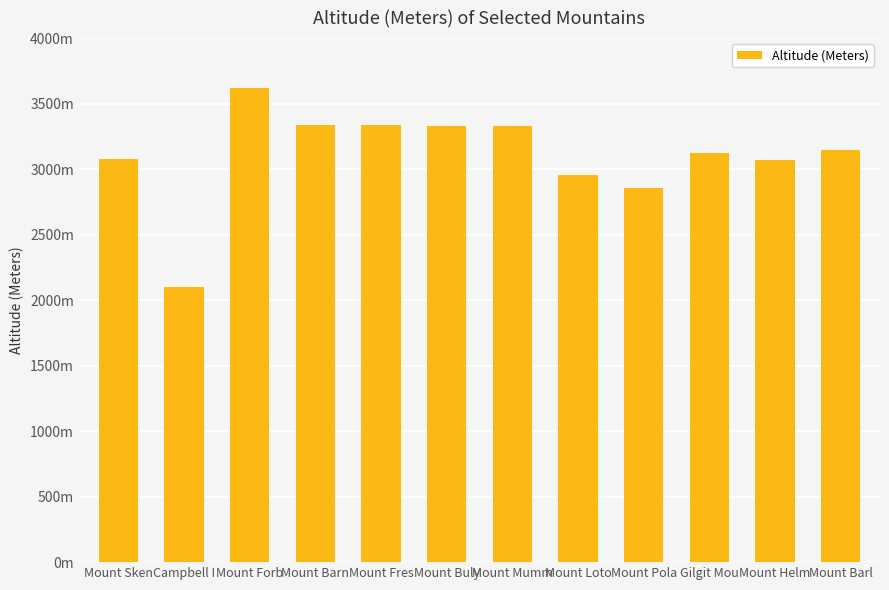

Are the bars horizontal?

No